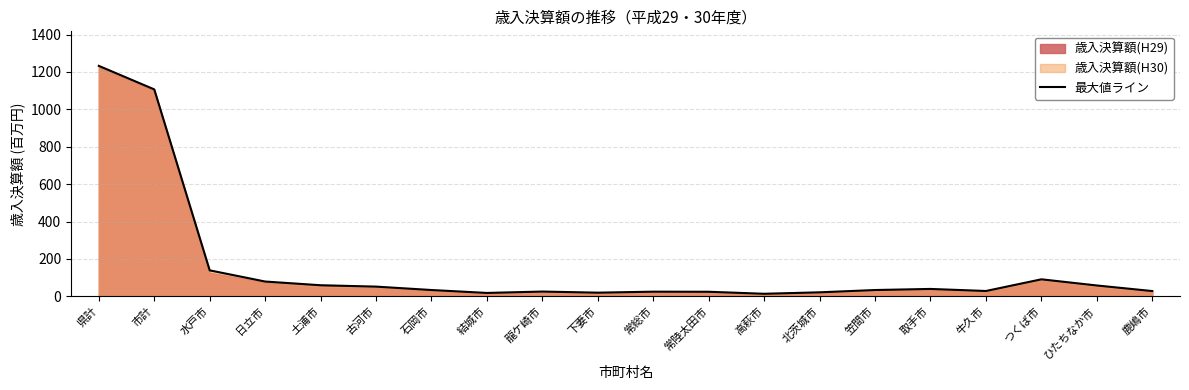

What position from the left is 下妻市?

10